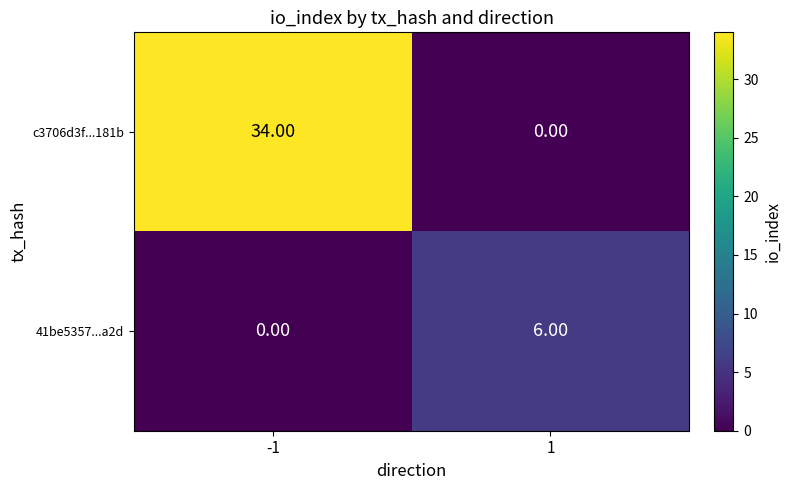

Between -1 and 1, which series saw the biggest shift?

c3706d3f...181b